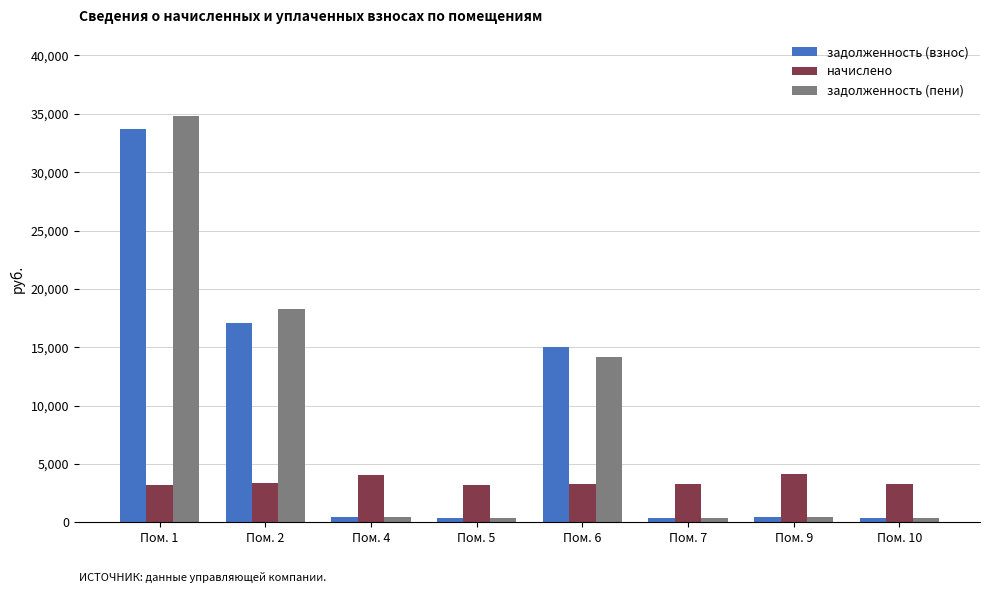

At which label does задолженность (взнос) first exceed 458?

Пом. 1